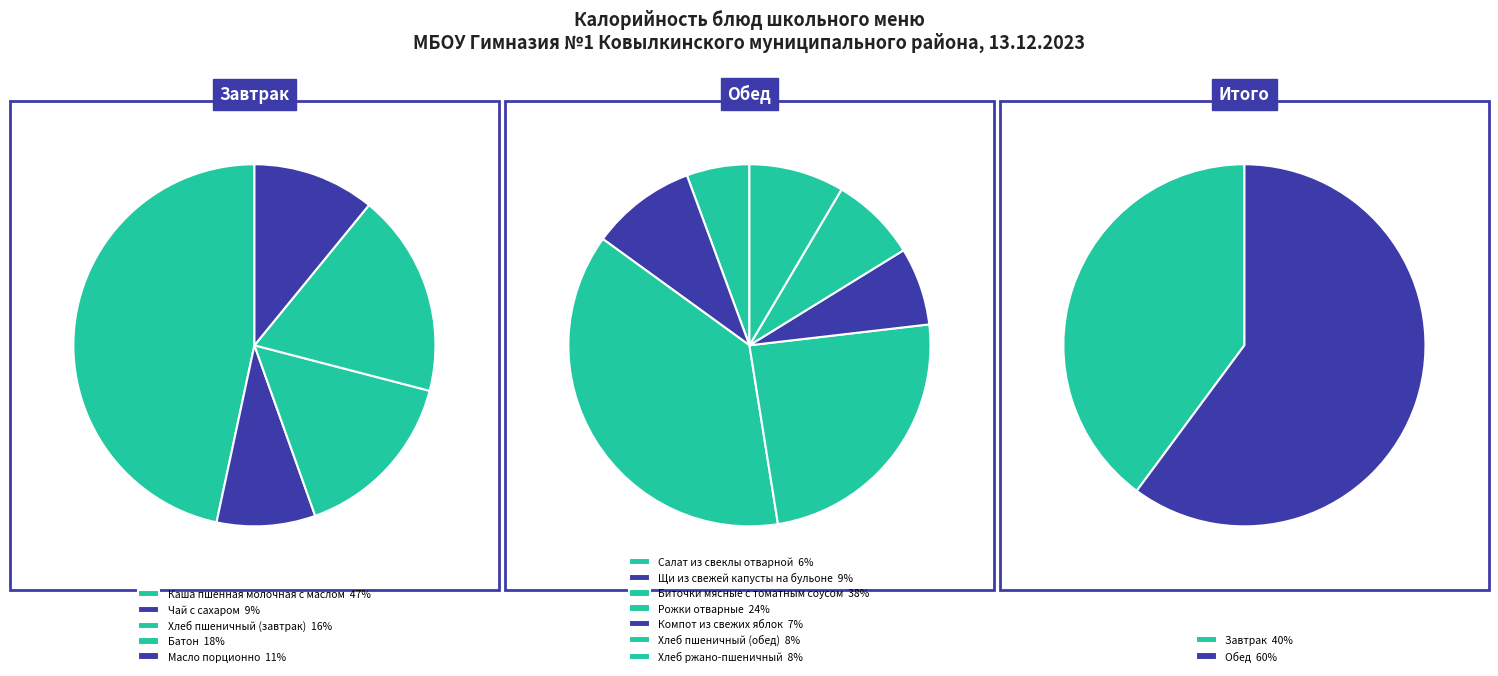

To the nearest percent, what is the difference between the largest and smallest slice percentages?

19%